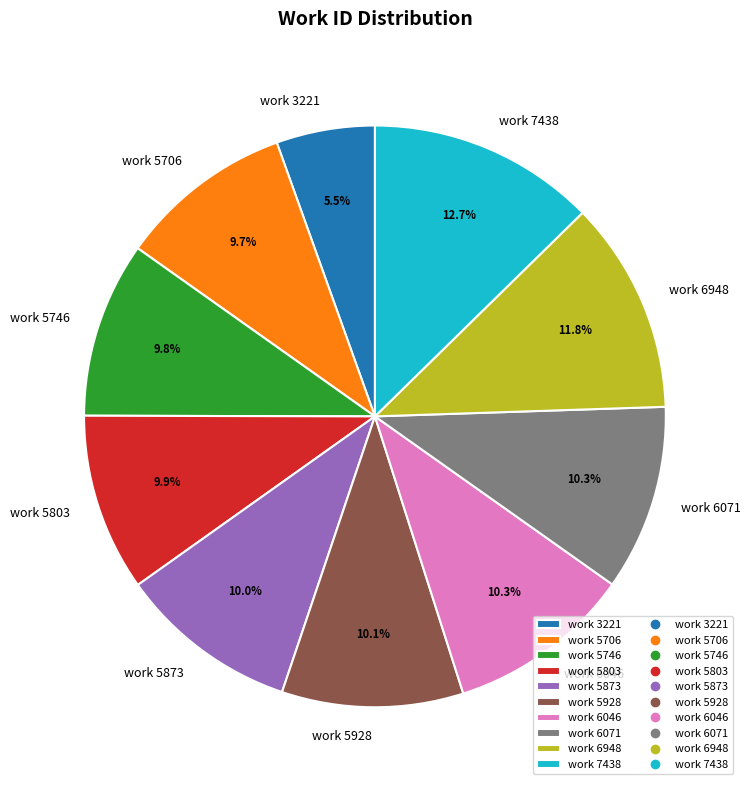

Combined, do work 5803 and work 5746 account for over 50%?

No